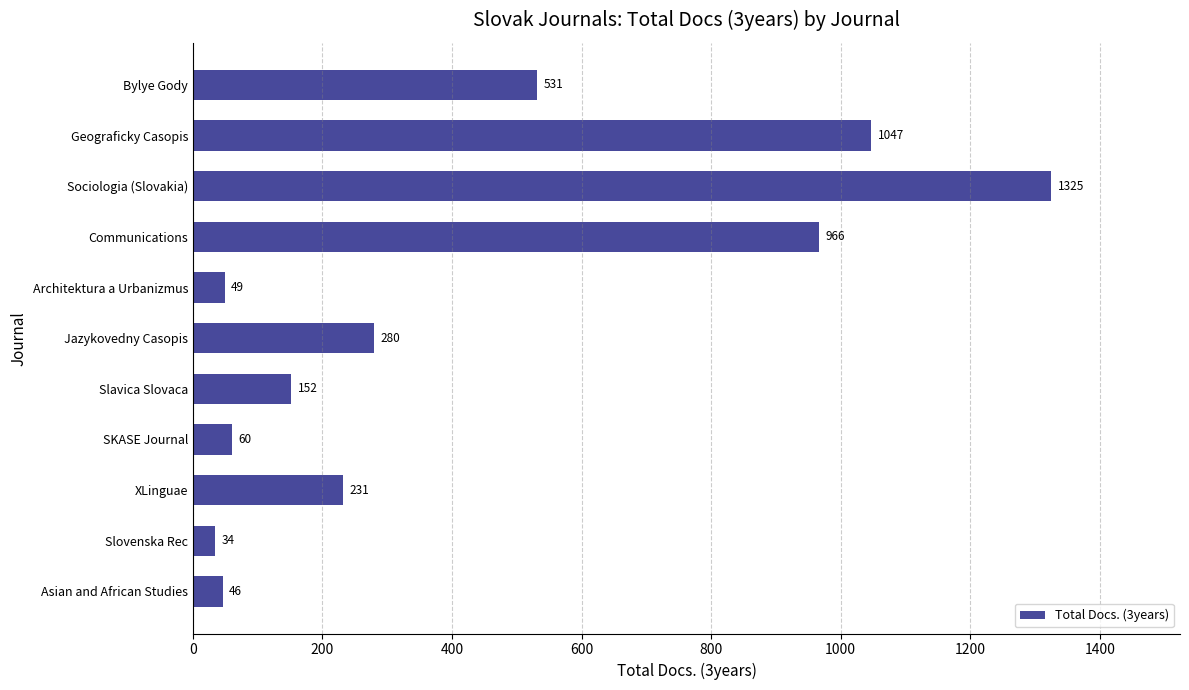

The chart shows a value of 209 at Communications. True or false?

False